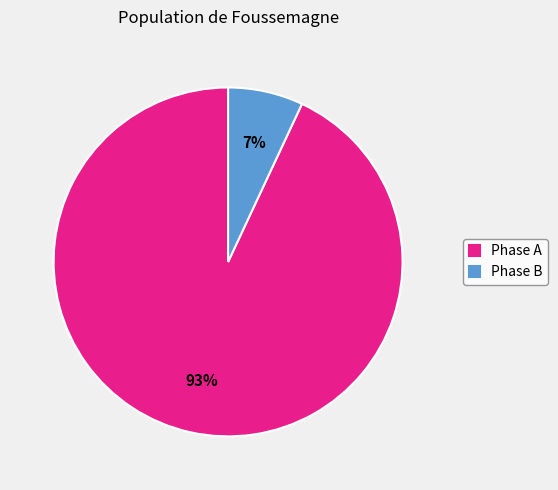

How many segments does this pie chart have?

2